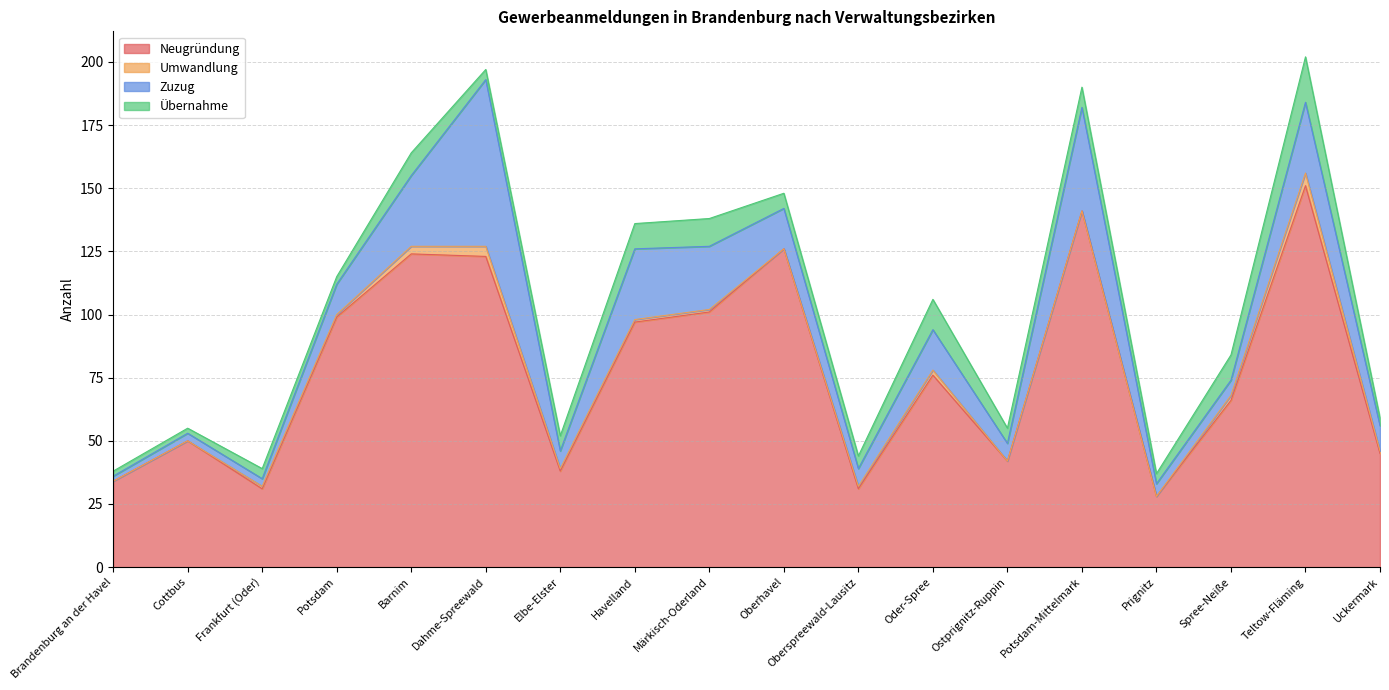

At which category is the sum across all series the highest?

Teltow-Fläming